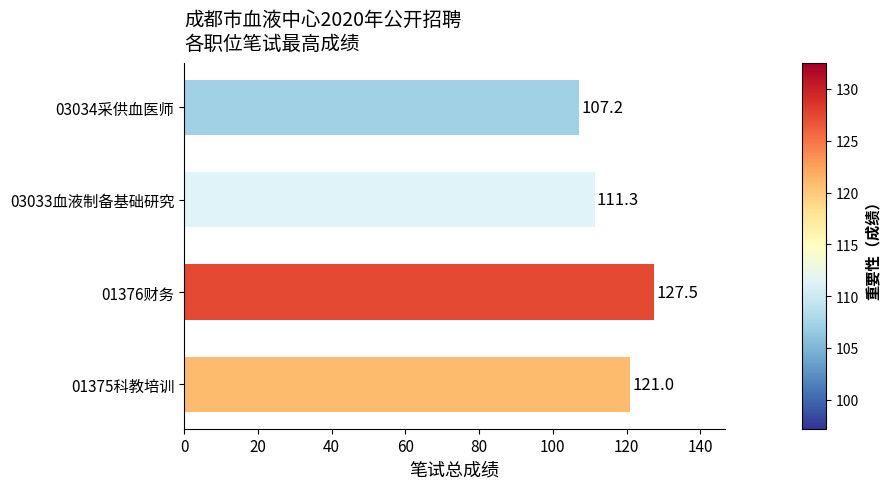

At which category does the chart reach its peak across all series?

01376财务